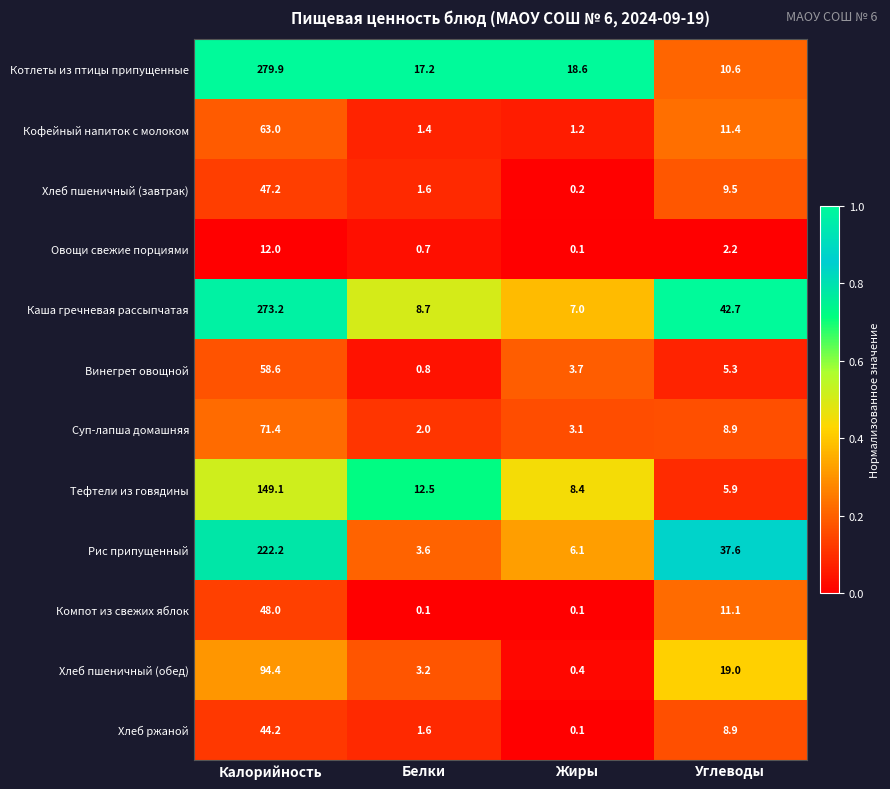

How many data points does each series have?

4